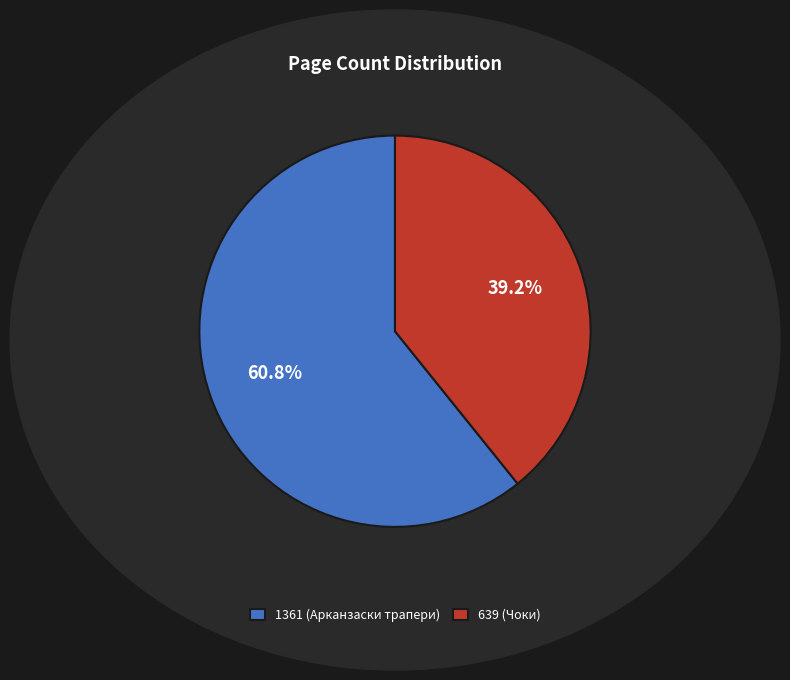

What is the largest slice in the pie chart?

1361